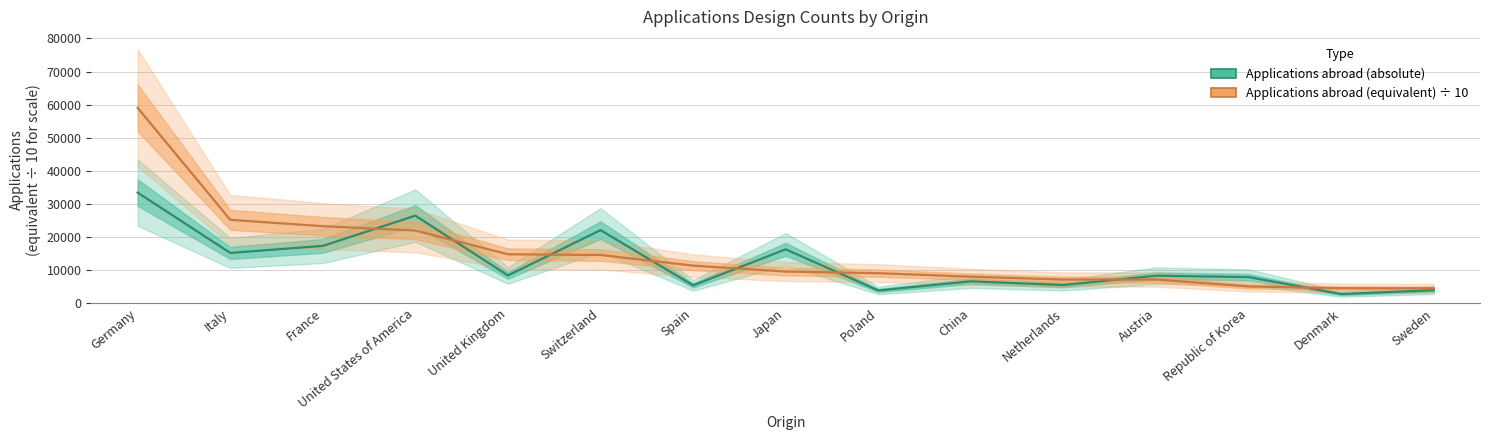

What position from the right is Japan?

8